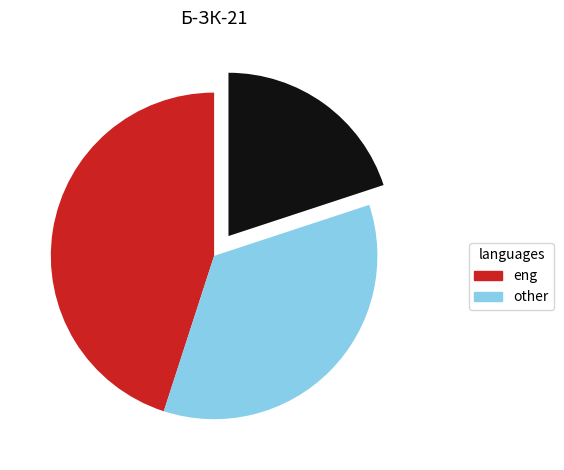

Does any single category account for the majority?

No